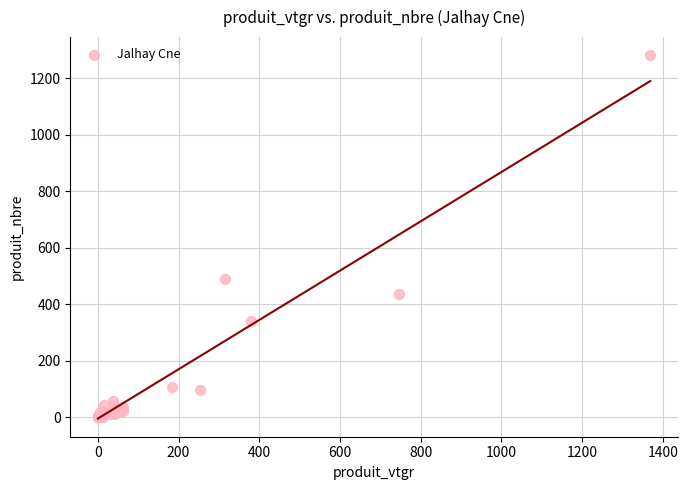

What Y value in the scatter plot is closest to 641?

489